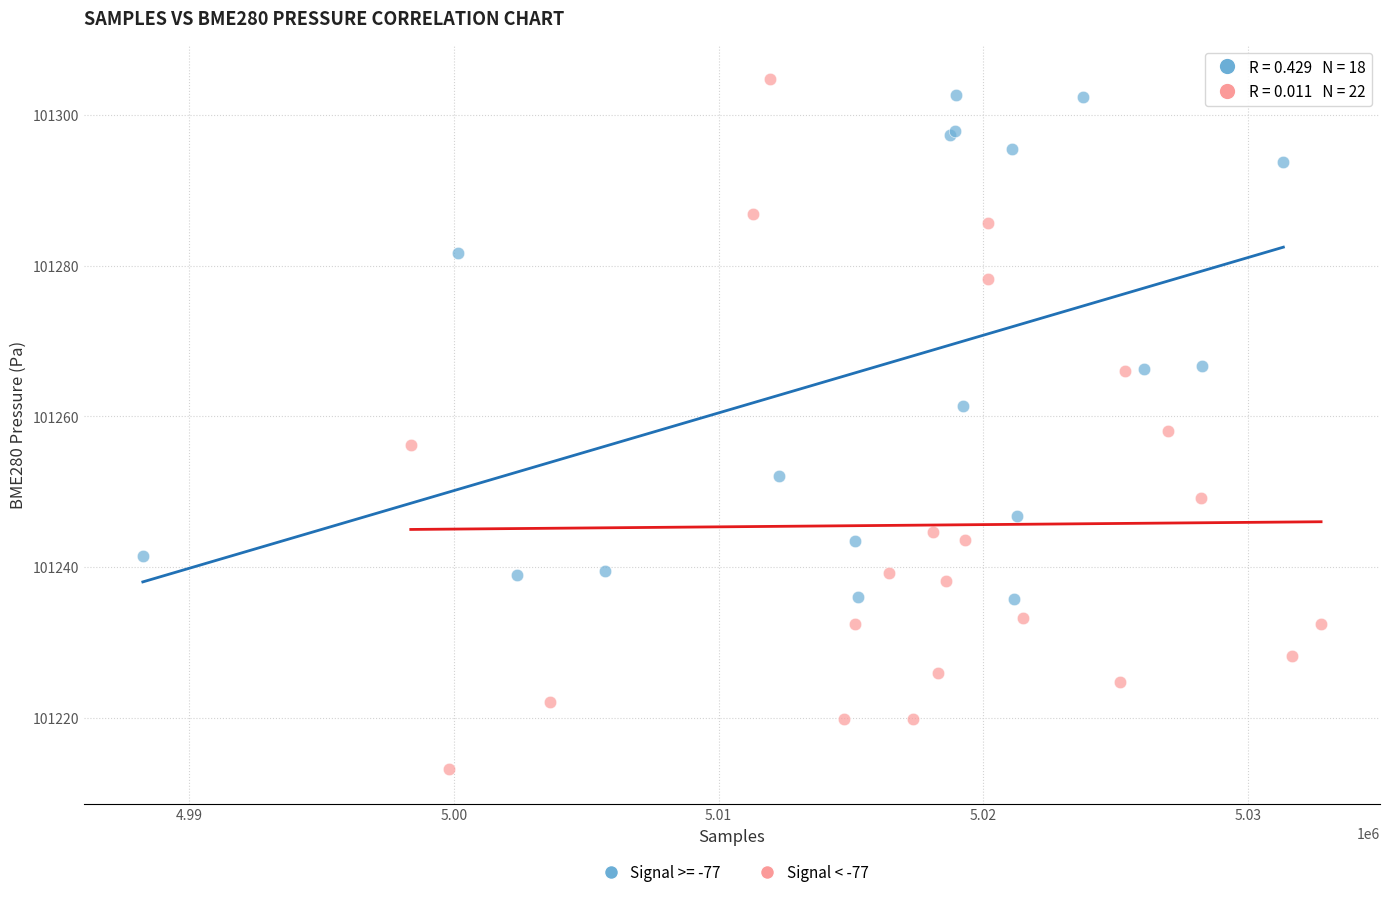

Which series has the largest Y range (max minus min)?

Signal < -77